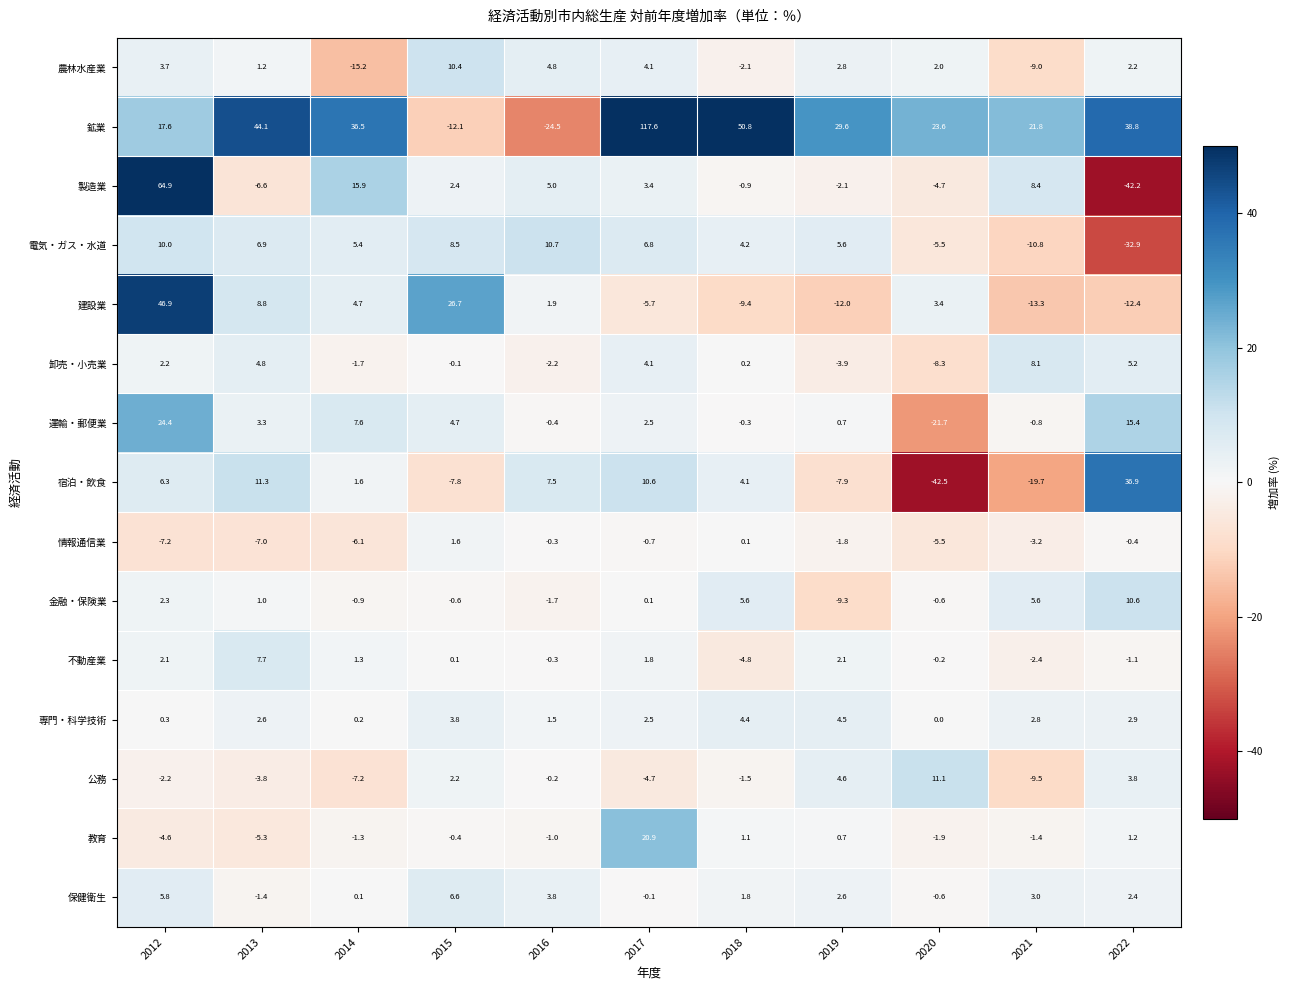

At which label is 情報通信業 closest to -2?

2019